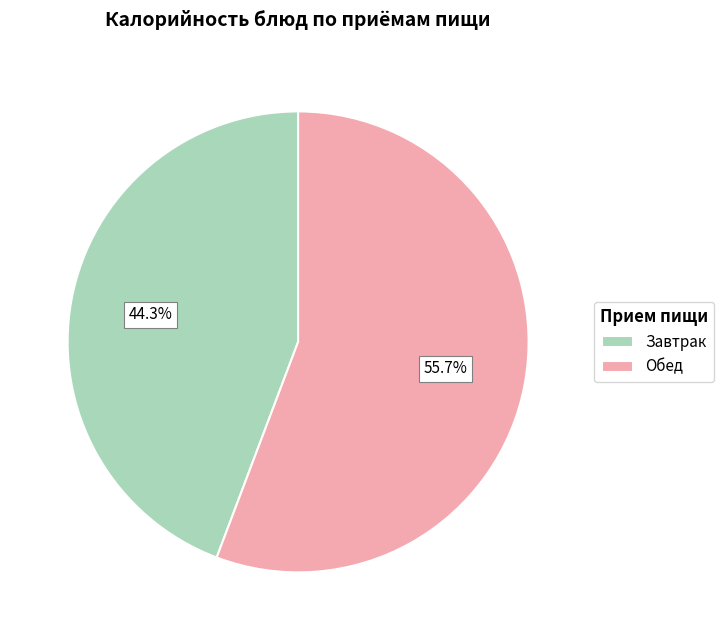

Which category has the biggest portion of the pie?

Обед